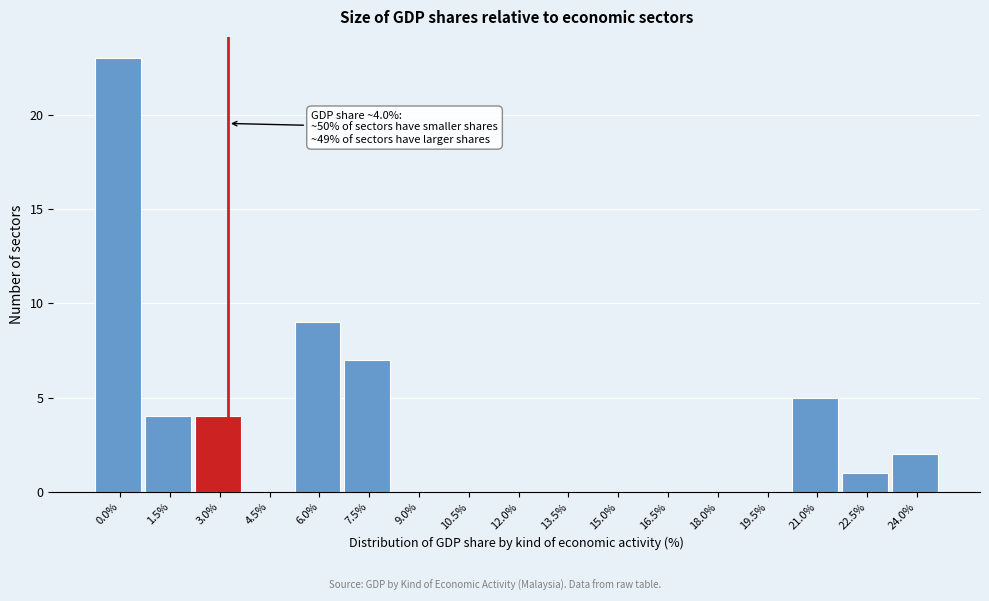

Reading left to right, list all the values displayed in this chart.

0.0%=23	1.5%=4	3.0%=4	4.5%=0	6.0%=9	7.5%=7	9.0%=0	10.5%=0	12.0%=0	13.5%=0	15.0%=0	16.5%=0	18.0%=0	19.5%=0	21.0%=5	22.5%=1	24.0%=2